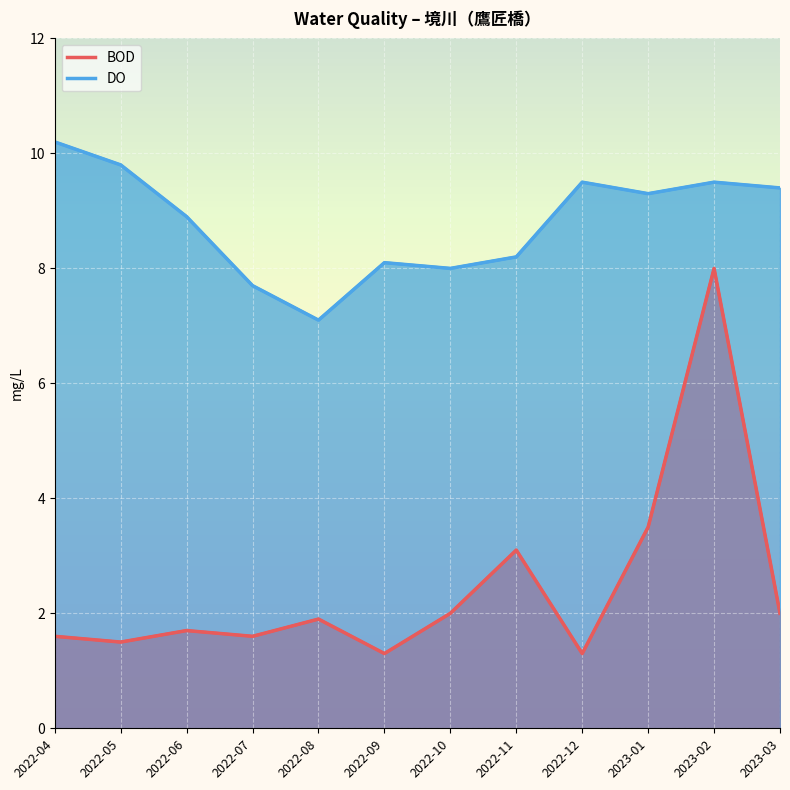

Which category has the highest value in the DO series?

2022-04